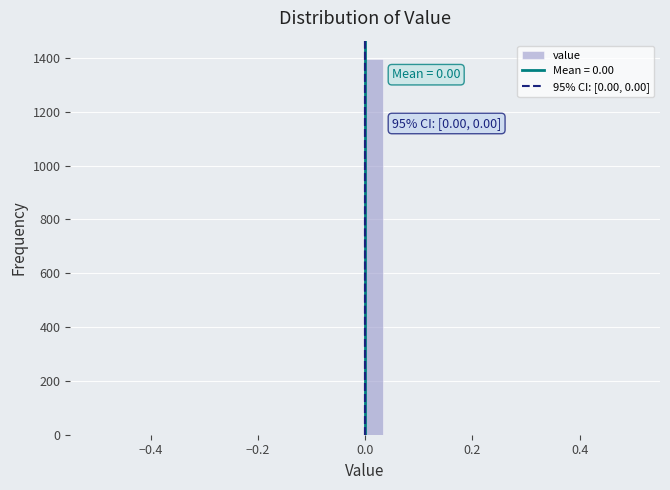

Around what value on the x-axis is the tallest bar? Give the approximate position of its centre, as read against the axis.

0.02